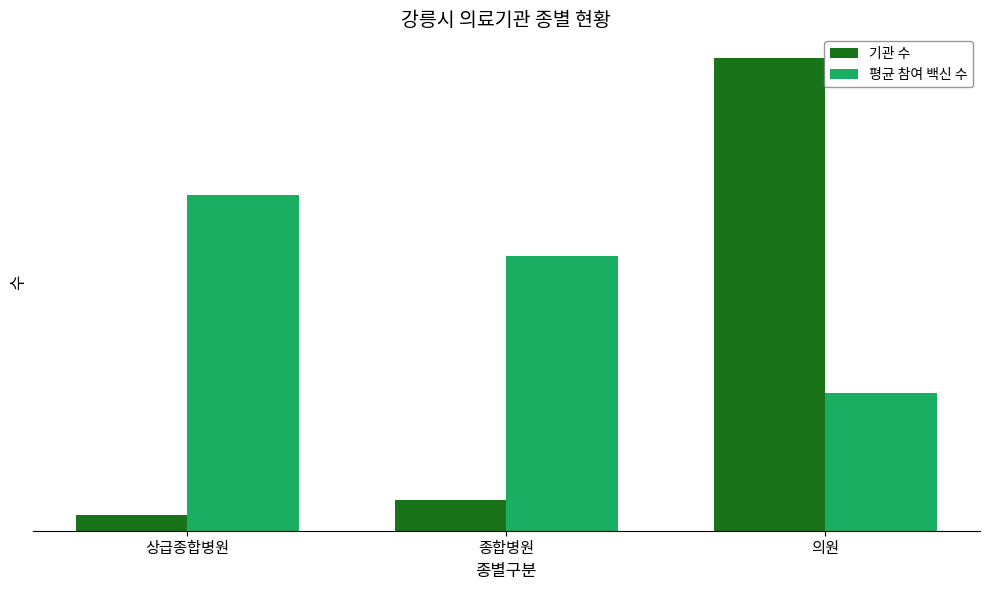

What are all the series names shown in the legend?

기관 수, 평균 참여 백신 수